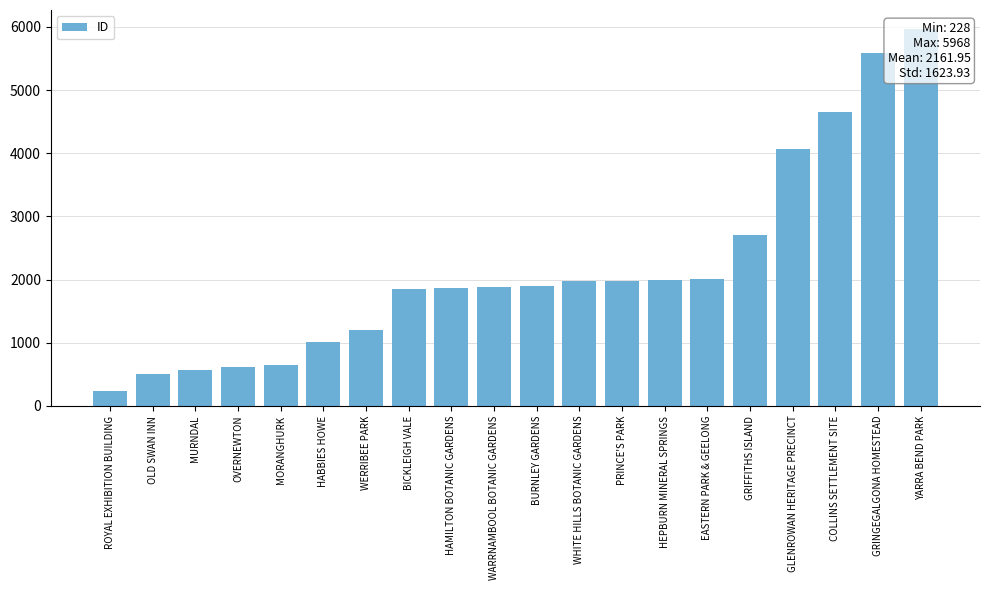

How many data points are less than 1892?

10